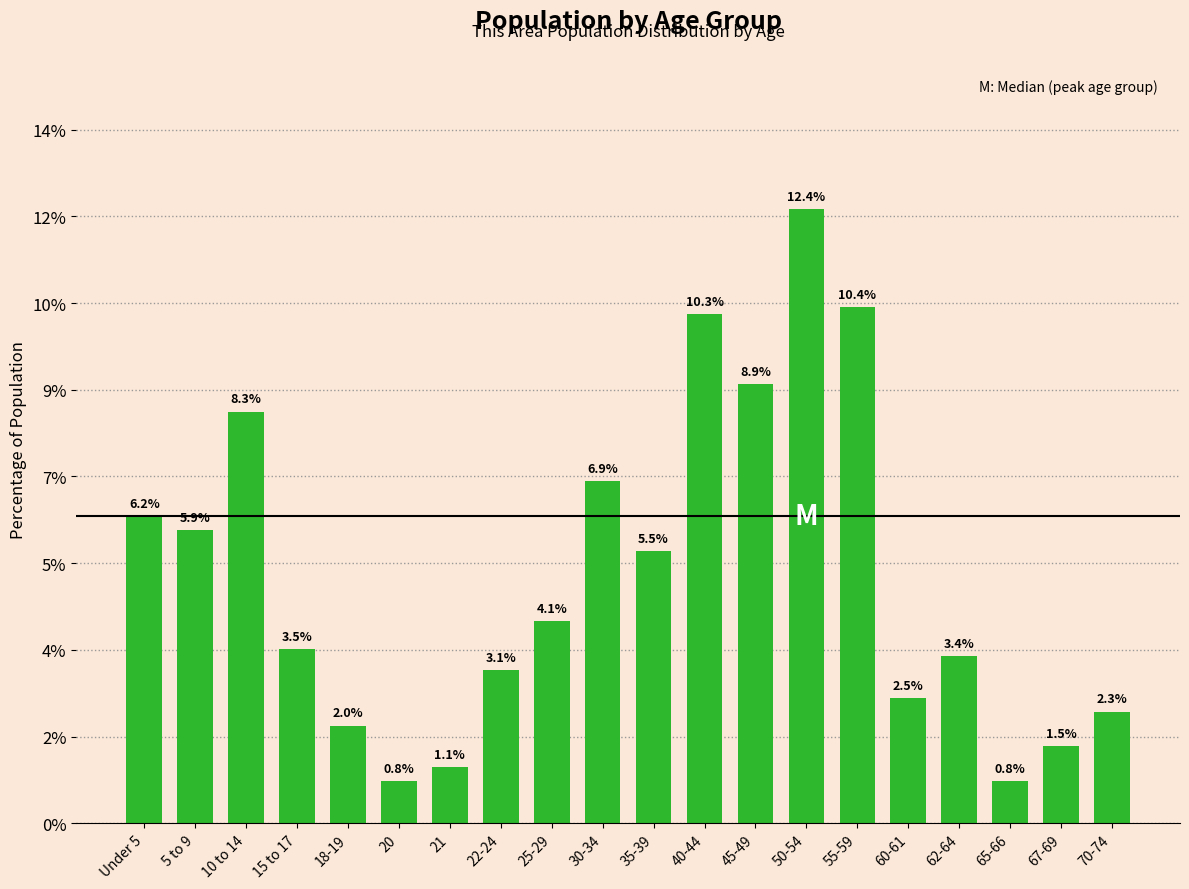

Does the chart contain any negative values?

No